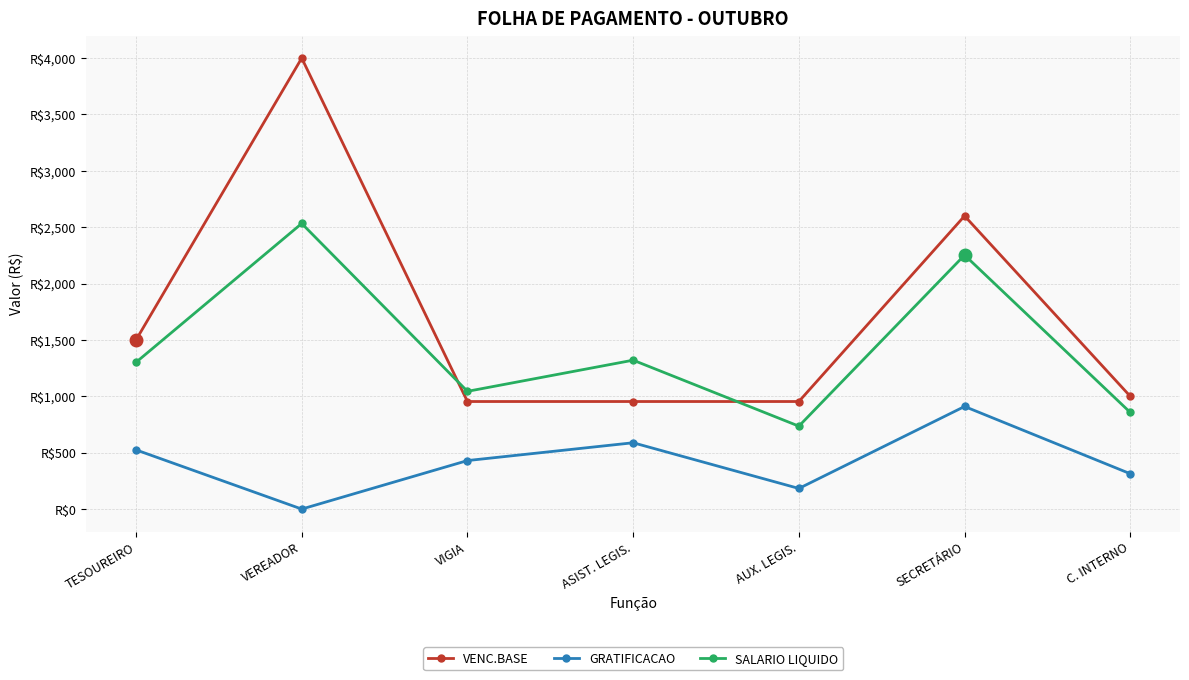

True or false: GRATIFICACAO and SALARIO LIQUIDO cross at least once.

False